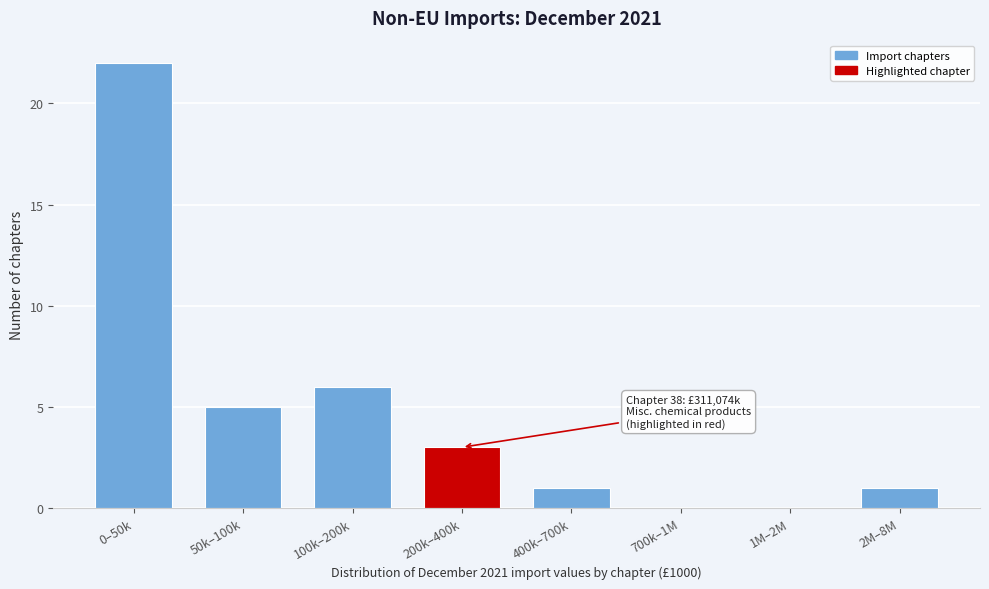

Reading right to left, transcribe all the data shown in this chart.

2M–8M=1	1M–2M=0	700k–1M=0	400k–700k=1	200k–400k=3	100k–200k=6	50k–100k=5	0–50k=22